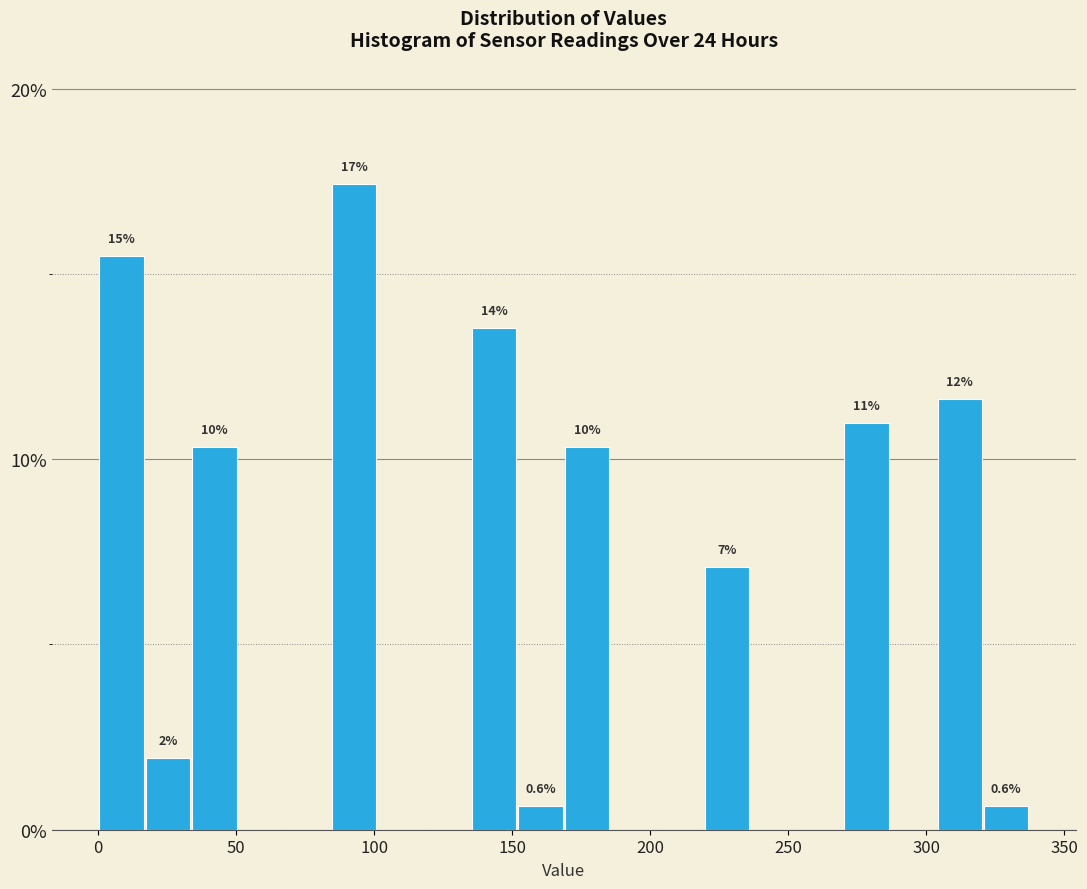

Read against the x-axis, roughly where is the centre of the tallest bar?

95